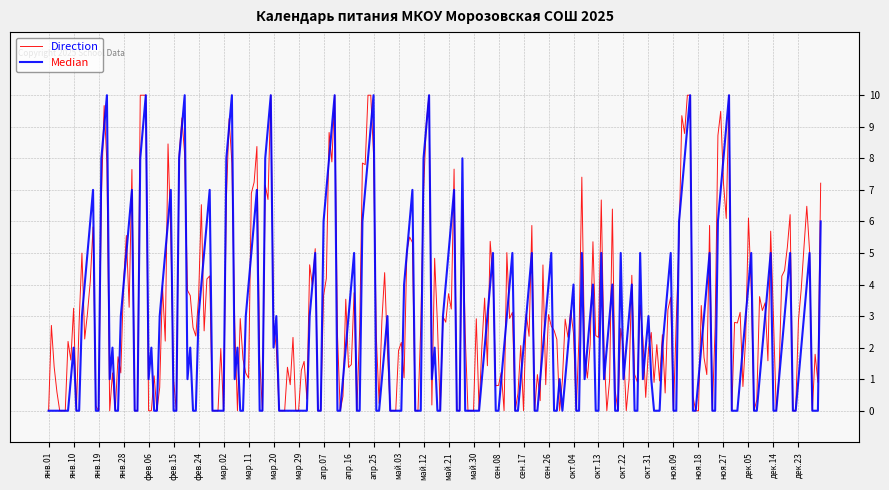

What are all the series names shown in the legend?

Direction, Median